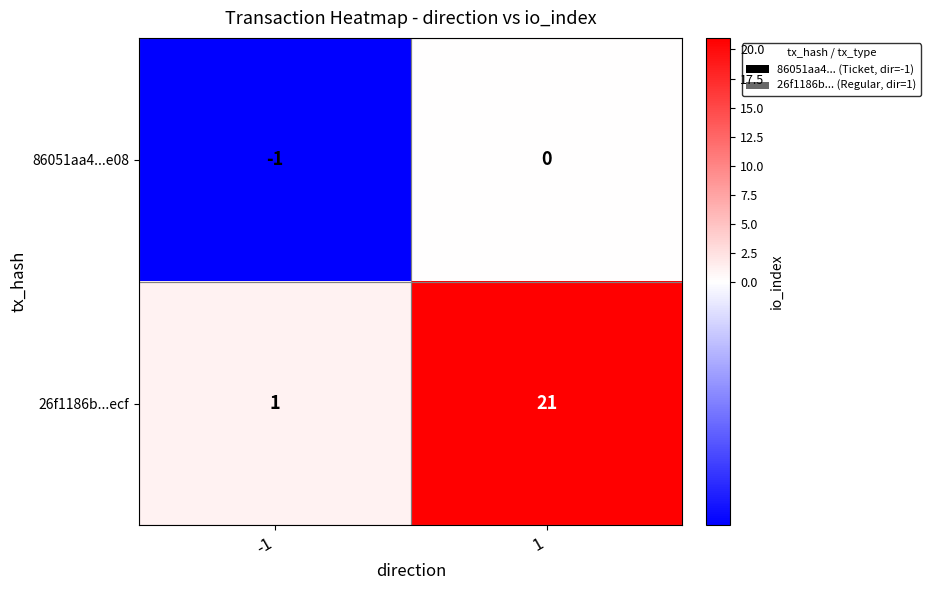

The value of 26f1186b...ecf at -1 is 1. True or false?

True